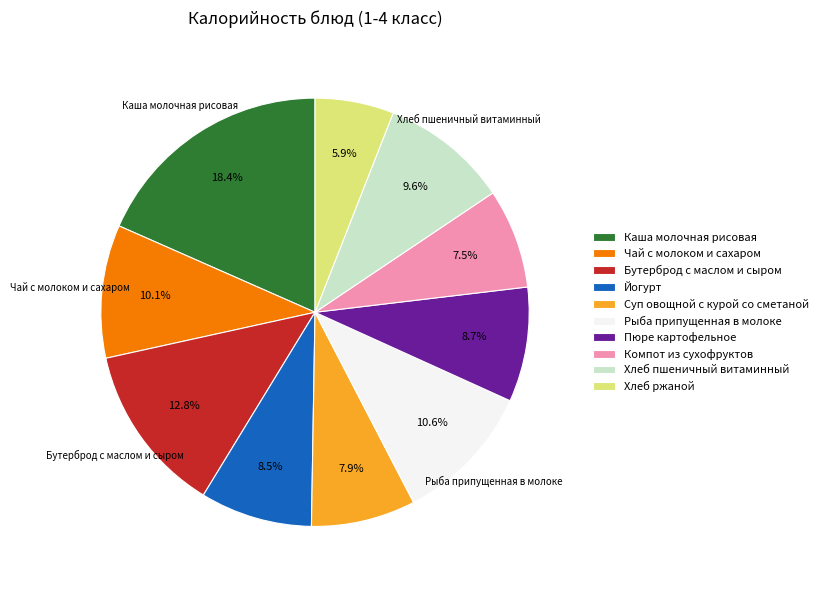

What is the largest slice in the pie chart?

Каша молочная рисовая